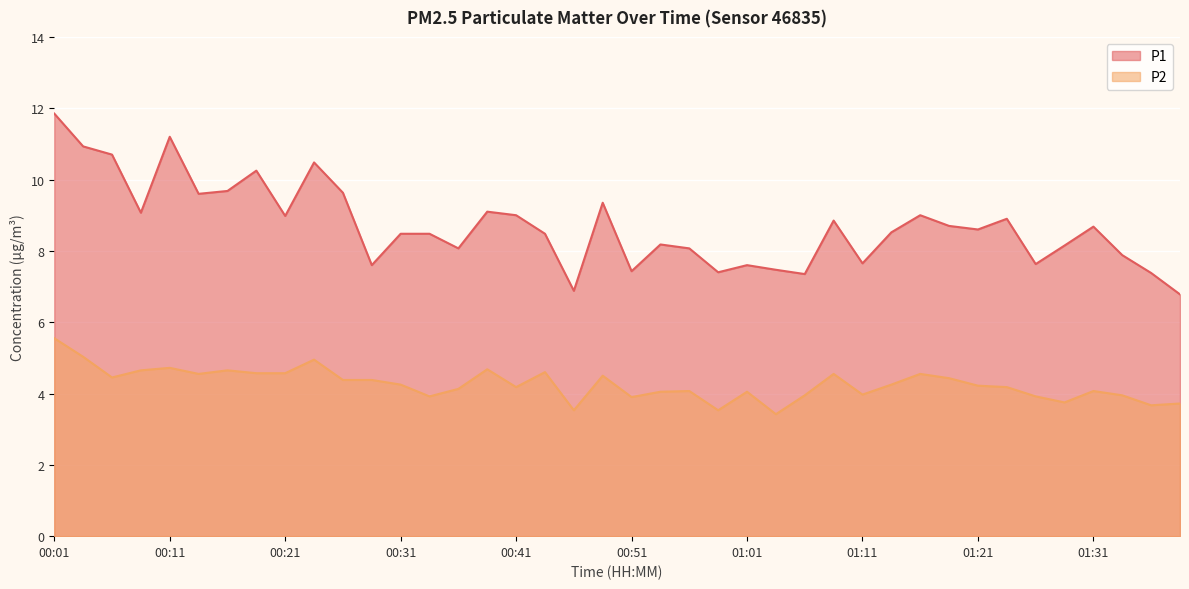

In P1, how many points are higher than both neighbors (excluding endpoints)?

11